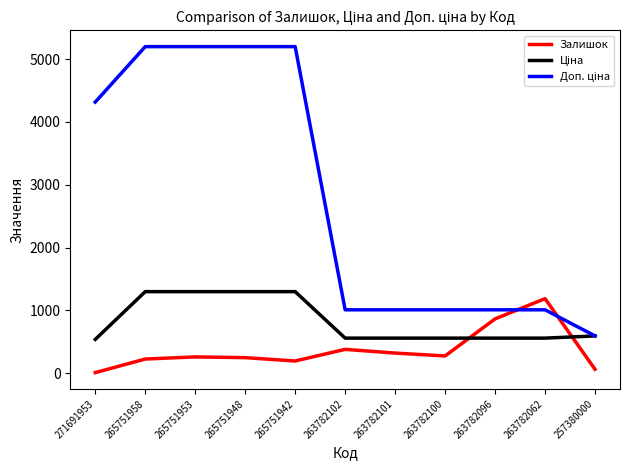

The Залишок series shows 276.0 at 263782100. True or false?

True